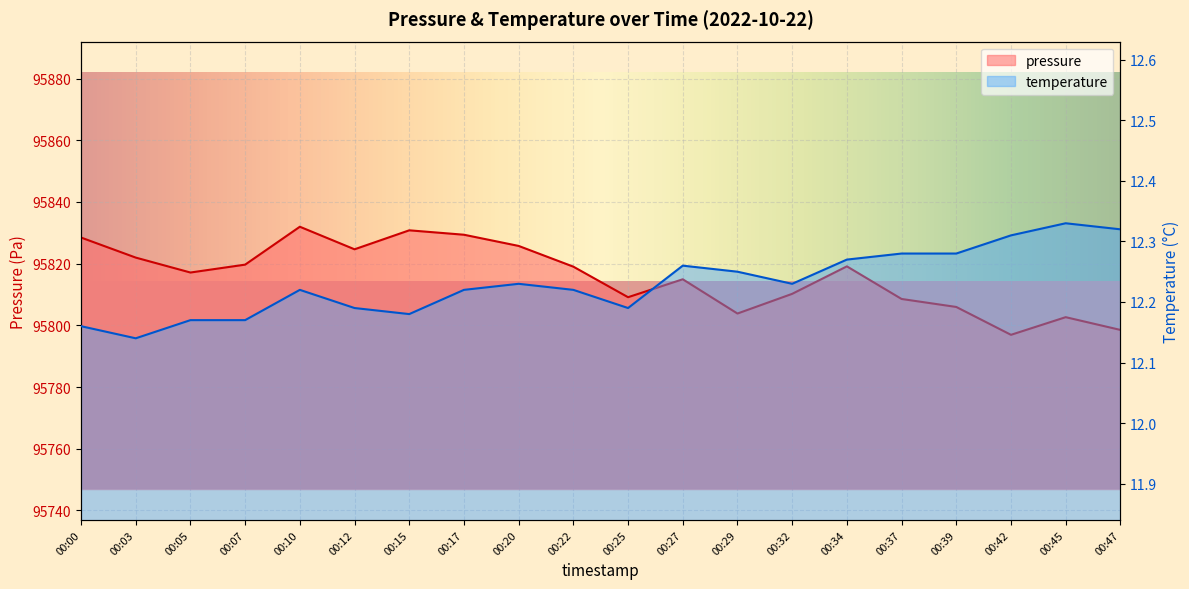

What are all the series names shown in the legend?

pressure, temperature